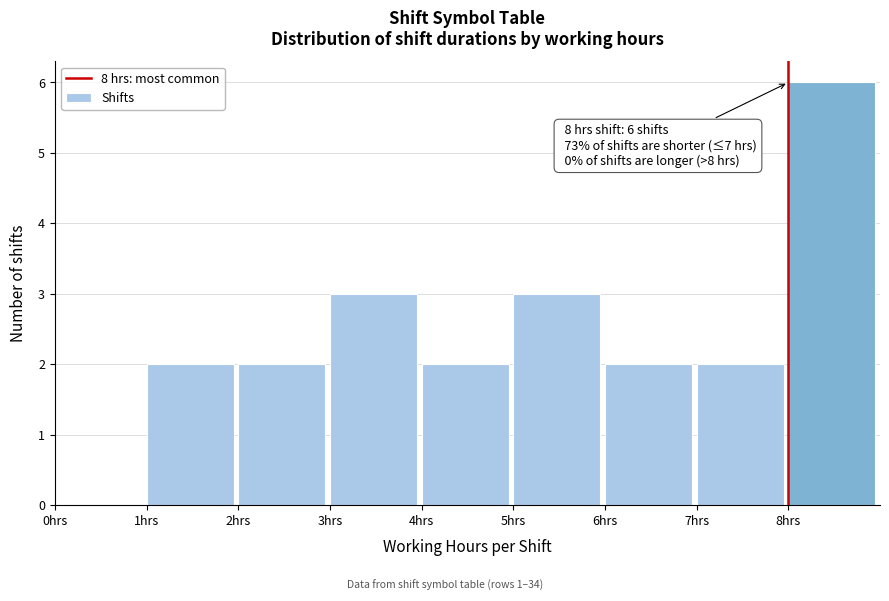

Over which range of the x-axis is the bar tallest?

8 to 9